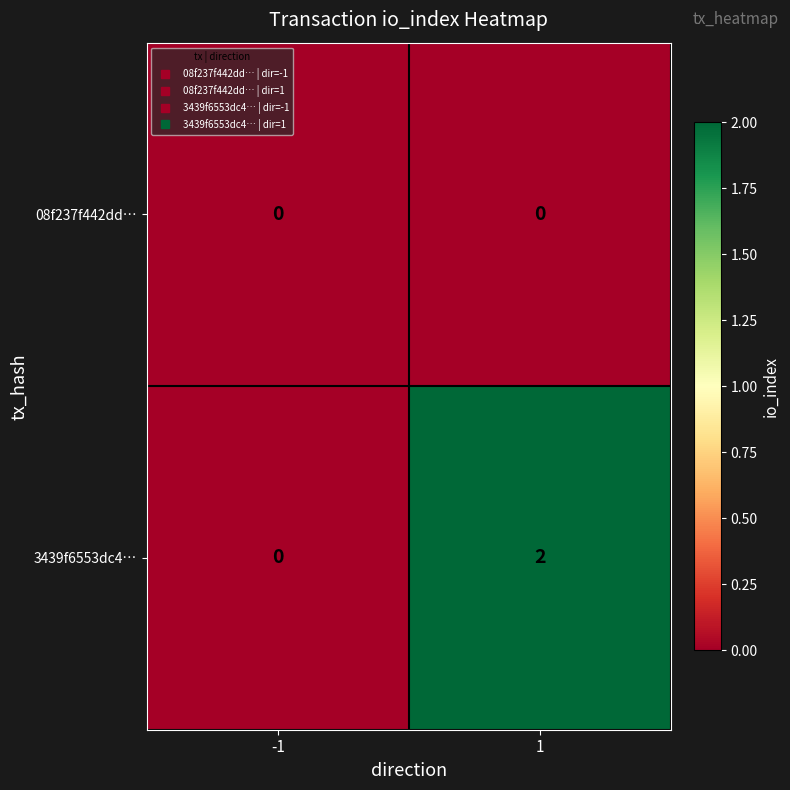

Which series has the largest total across all categories?

3439f6553dc4…